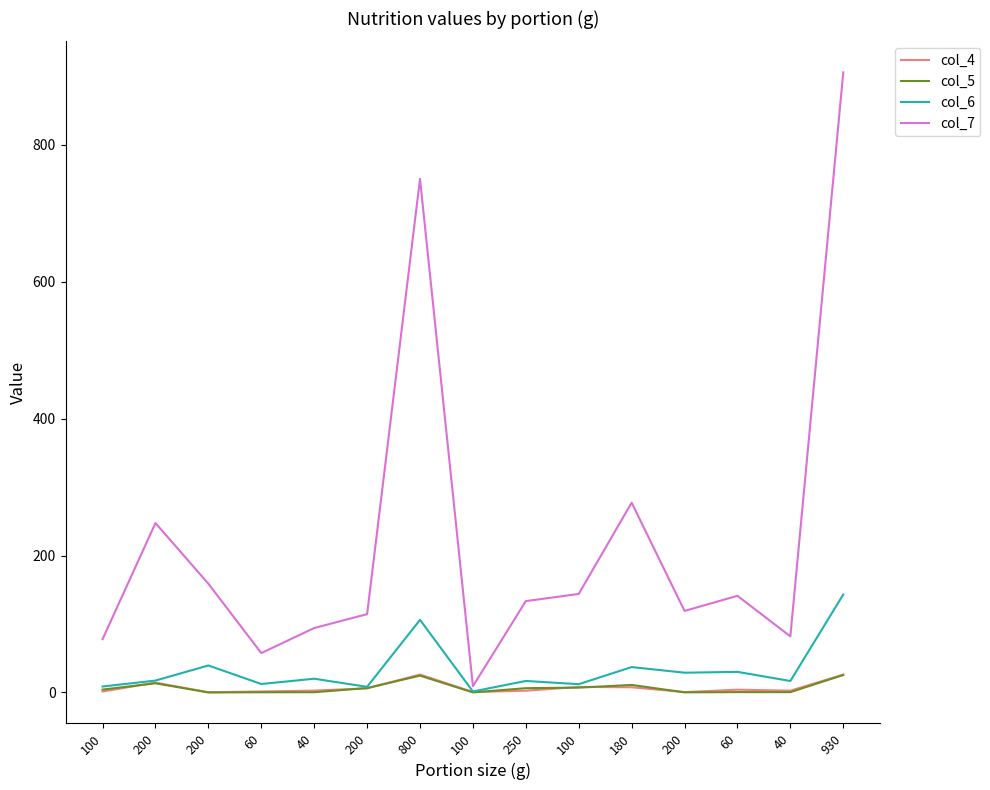

Reading left to right, list all the values displayed in this chart.

col_4: 100=1.4	200=14.4	200=0.3	60=1.4	40=2.7	200=6.0	800=26.2	100=0.7	250=2.5	100=8.1	180=7.6	200=0.5	60=4.0	40=2.6	930=26.0
col_5: 100=4.2	200=13.4	200=0.0	60=0.3	40=0.3	200=6.4	800=24.6	100=0.1	250=6.2	100=7.1	180=11.0	200=0.2	60=0.5	40=0.5	930=25.5
col_6: 100=8.7	200=17.4	200=39.4	60=12.3	40=20.1	200=8.2	800=106.1	100=1.4	250=16.8	100=12.1	180=37.1	200=28.9	60=30.1	40=16.7	930=143.0
col_7: 100=77.8	200=247.5	200=158.8	60=57.5	40=94.1	200=114.4	800=750.1	100=9.1	250=133.4	100=143.9	180=277.2	200=119.1	60=141.2	40=81.9	930=905.8